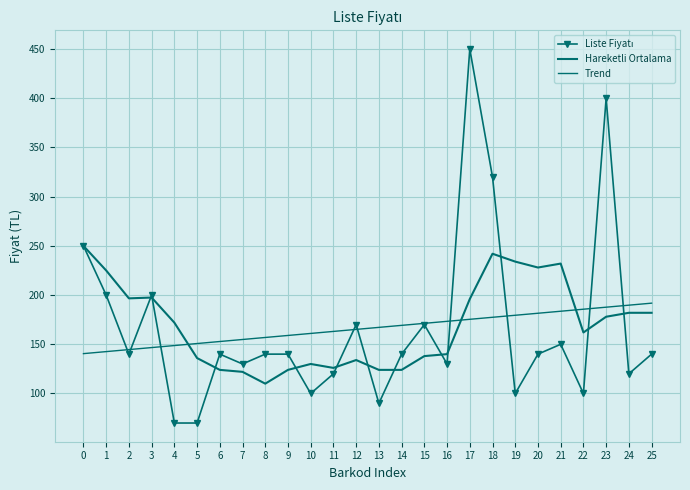

At which category is the sum across all series the highest?

17